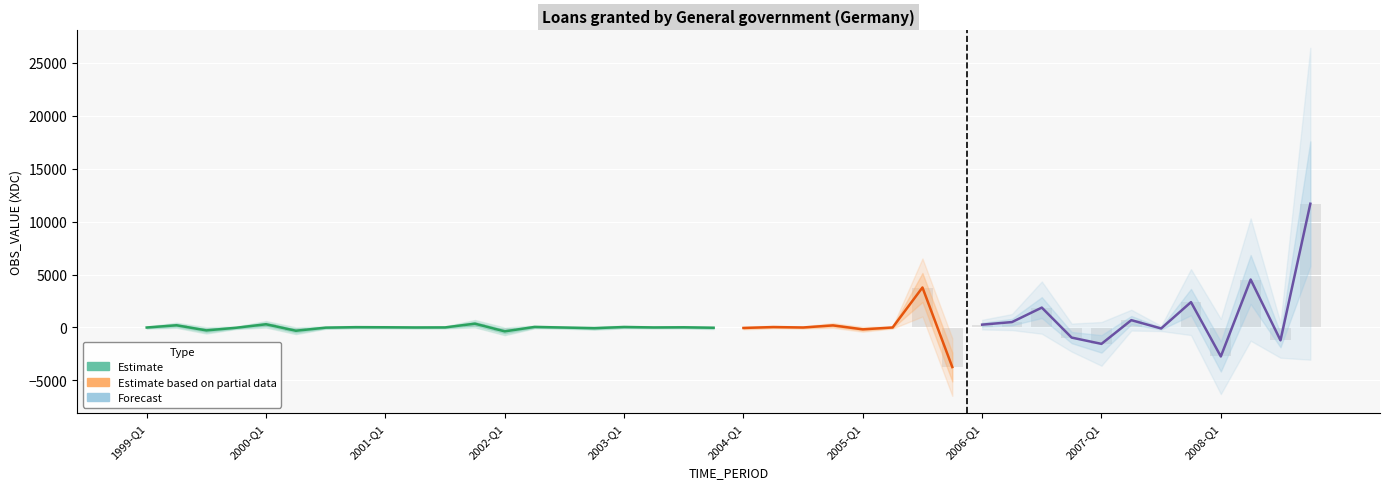

List the labels in order of value, largest first.

2008-Q4, 2008-Q2, 2005-Q3, 2007-Q4, 2006-Q3, 2007-Q2, 2006-Q2, 2001-Q4, 2000-Q1, 2006-Q1, 1999-Q2, 2004-Q4, 2002-Q2, 2003-Q1, 2004-Q2, 2000-Q4, 2001-Q1, 2003-Q3, 2001-Q3, 2003-Q2, 2001-Q2, 2005-Q2, 2004-Q3, 1999-Q1, 2002-Q3, 2000-Q3, 1999-Q4, 2003-Q4, 2004-Q1, 2002-Q4, 2007-Q3, 2005-Q1, 1999-Q3, 2000-Q2, 2002-Q1, 2006-Q4, 2008-Q3, 2007-Q1, 2008-Q1, 2005-Q4